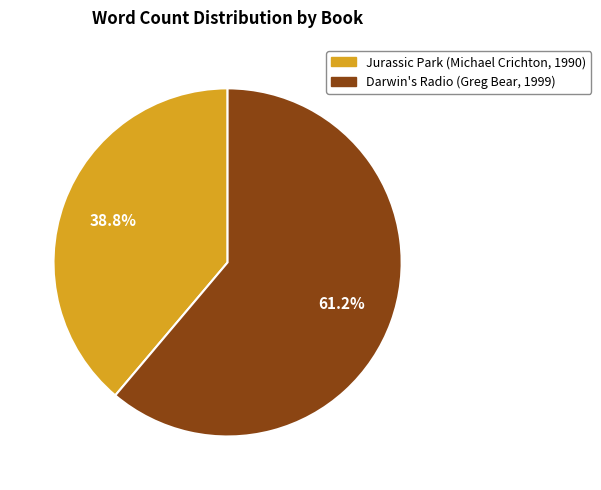

What is the total percentage of Darwin's Radio (Greg Bear, 1999) and Jurassic Park (Michael Crichton, 1990)?

100.0%